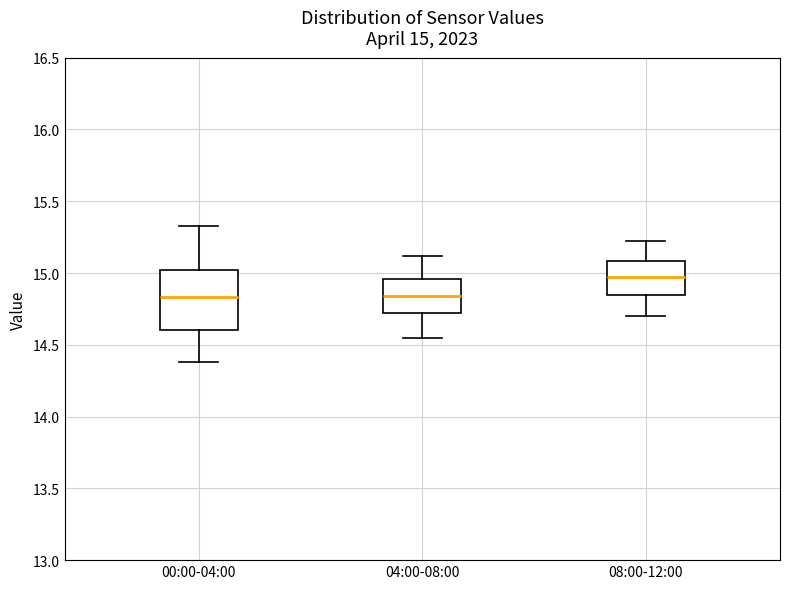

Which box is the tallest, from its lower edge to its upper edge?

00:00-04:00